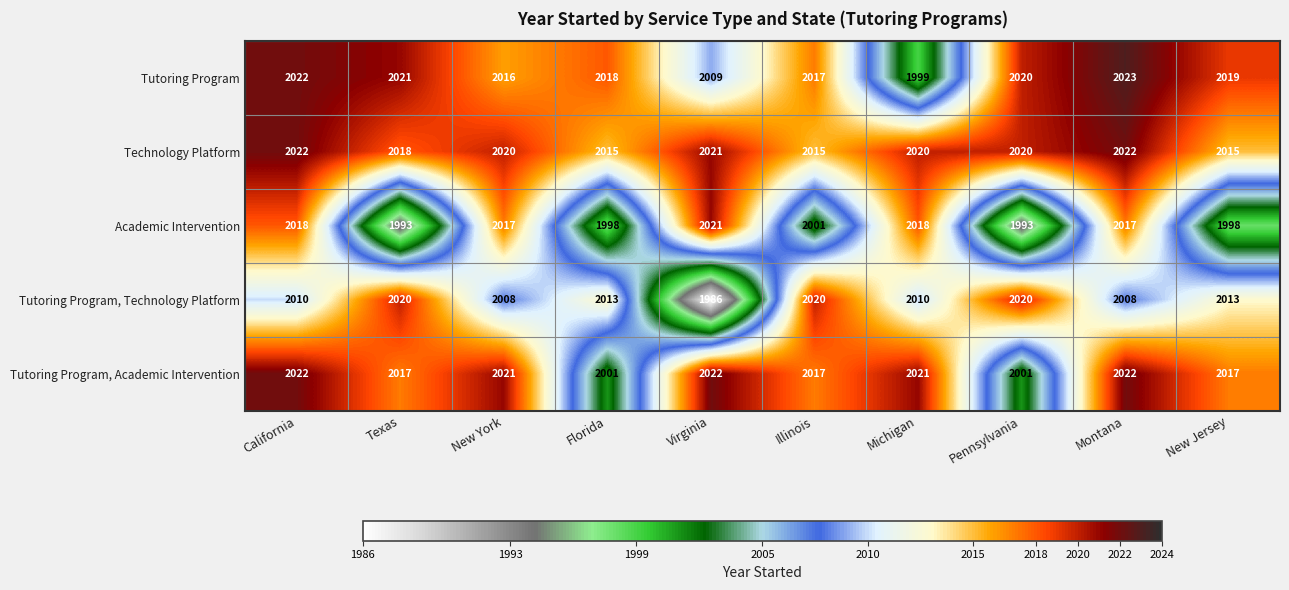

What is the greatest value displayed?

2023